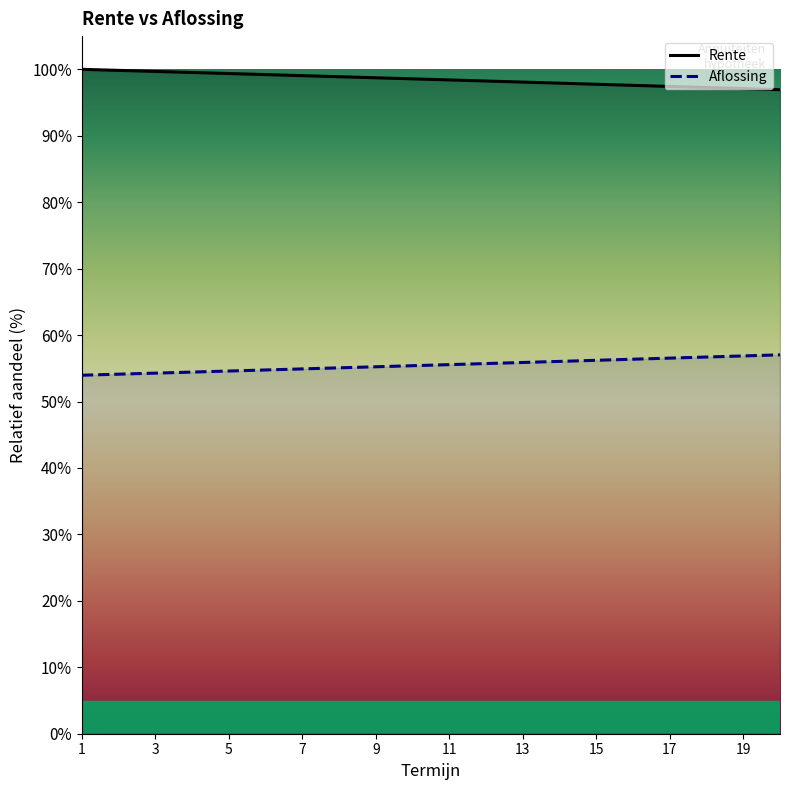

At which label does Aflossing first exceed 55?

8